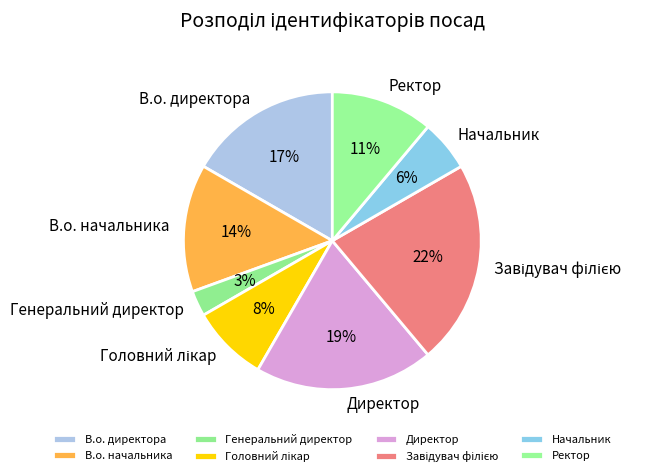

Does Начальник account for over 50% of the chart?

No